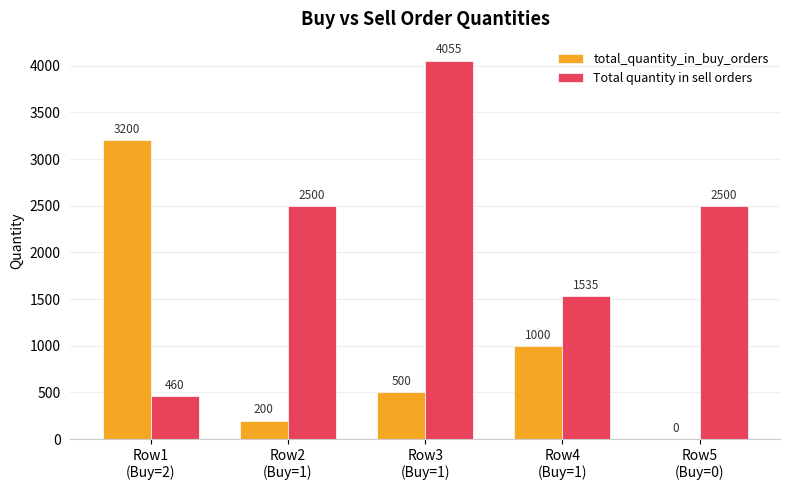

The total_quantity_in_buy_orders series shows 3200 at Row1
(Buy=2). True or false?

True